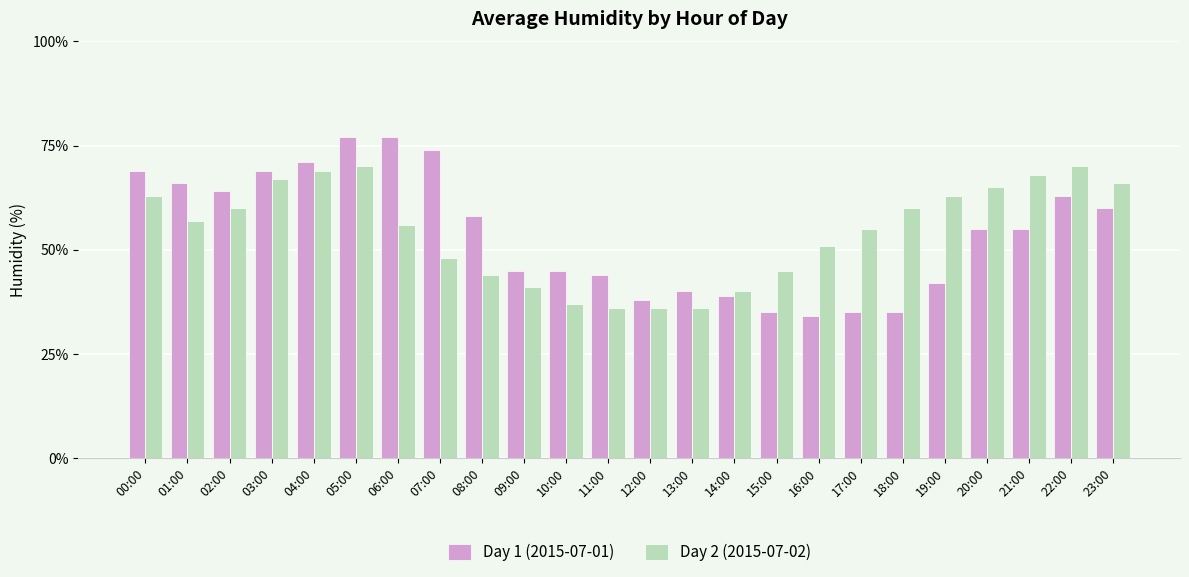

What is the greatest value displayed?

77